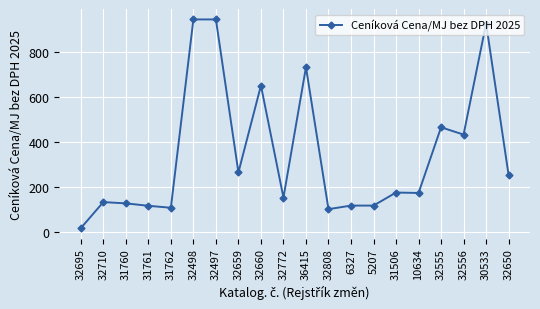

How many data points are above 176?

10